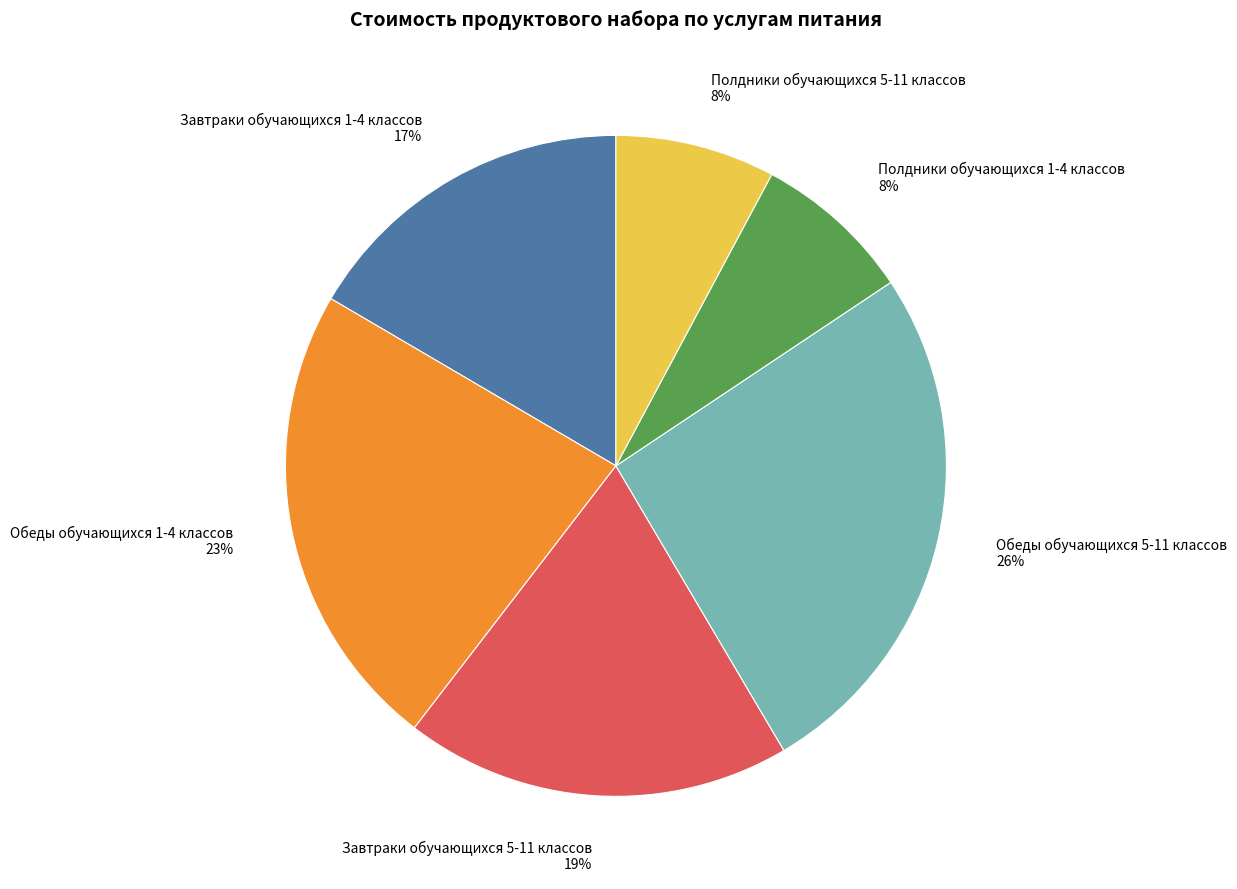

Which category has the biggest portion of the pie?

Обеды обучающихся 5-11 классов